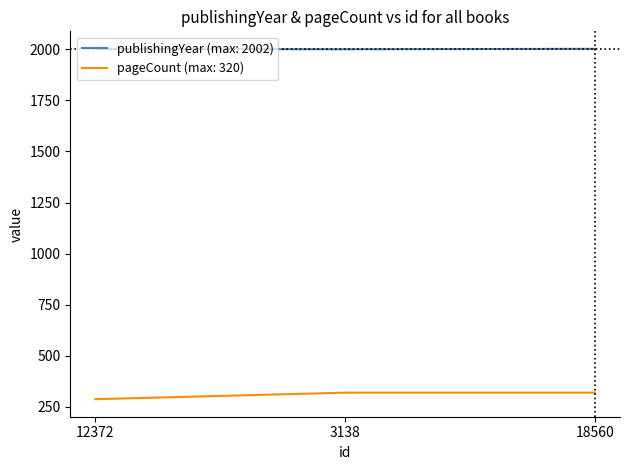

Is it true that publishingYear (max: 2002) equals 2000 at 3138?

True